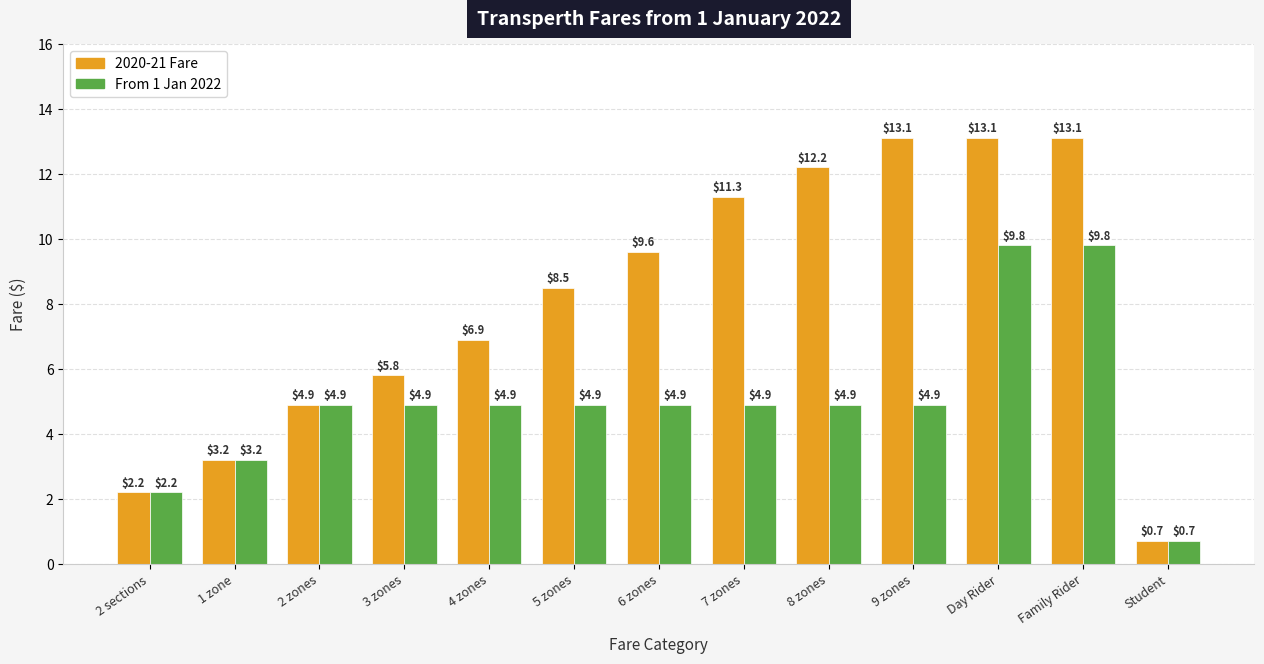

Is the value of From 1 Jan 2022 at 2 sections greater than the value of 2020-21 Fare at Student?

Yes